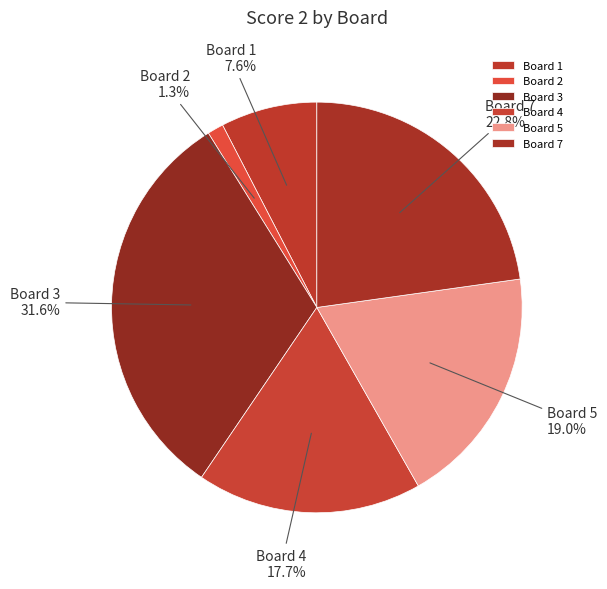

To the nearest percent, what is the combined percentage of Board 3 and Board 2?

33%